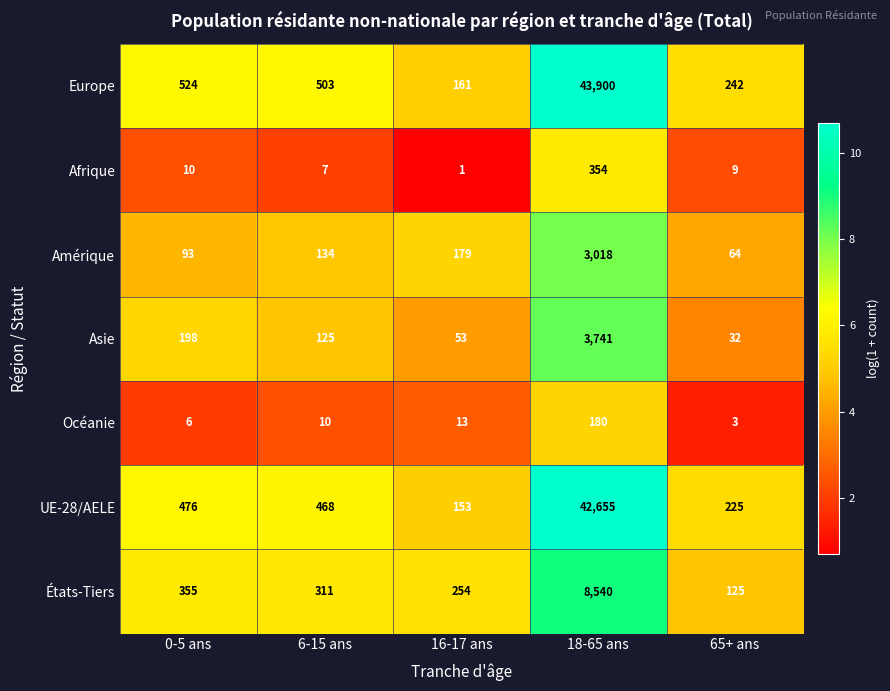

Where does the UE-28/AELE series first go above 468?

0-5 ans